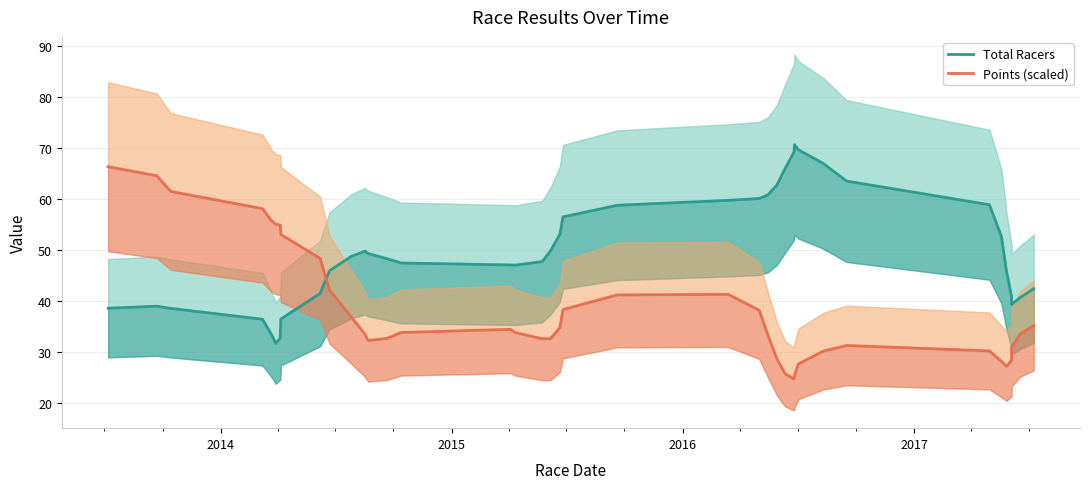

After their last crossing, which series has the higher values: Total Racers or Points (scaled)?

Total Racers